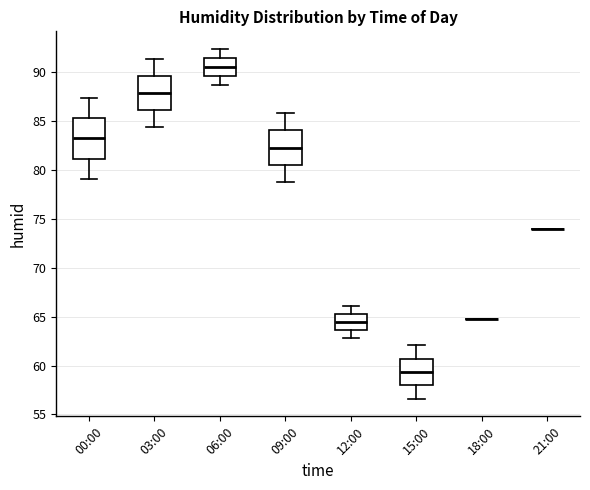

Reading left to right, read every box against the y-axis: the position of its median line, the range the box covers, and the ends of its whiskers. The values are not printed on the chart, so give them approximately, as read against the axis.

00:00: median 83.5, box 81.0 to 85.5, whiskers 79.0 to 87.5
03:00: median 88.0, box 86.0 to 89.5, whiskers 84.5 to 91.5
06:00: median 90.5, box 89.5 to 91.5, whiskers 88.5 to 92.5
09:00: median 82.5, box 80.5 to 84.0, whiskers 79.0 to 86.0
12:00: median 64.5, box 63.5 to 65.5, whiskers 63.0 to 66.0
15:00: median 59.5, box 58.0 to 60.5, whiskers 56.5 to 62.0
18:00: box collapsed to a line at 65.0, whiskers 65.0 to 65.0
21:00: box collapsed to a line at 74.0, whiskers 74.0 to 74.0